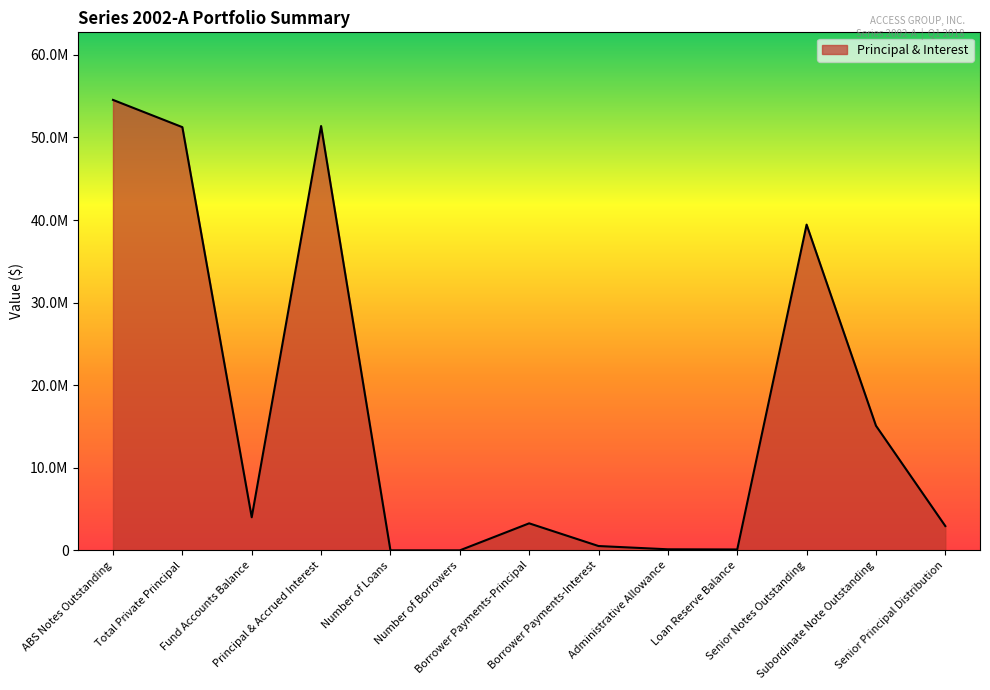

Reading left to right, what are all the values shown in this chart?

54550000.0	51251796.2	4013765.0	51385412.5	8058.0	7465.0	3280563.3	532065.1	136590.5	115028.6	39450000.0	15100000.0	2950000.0